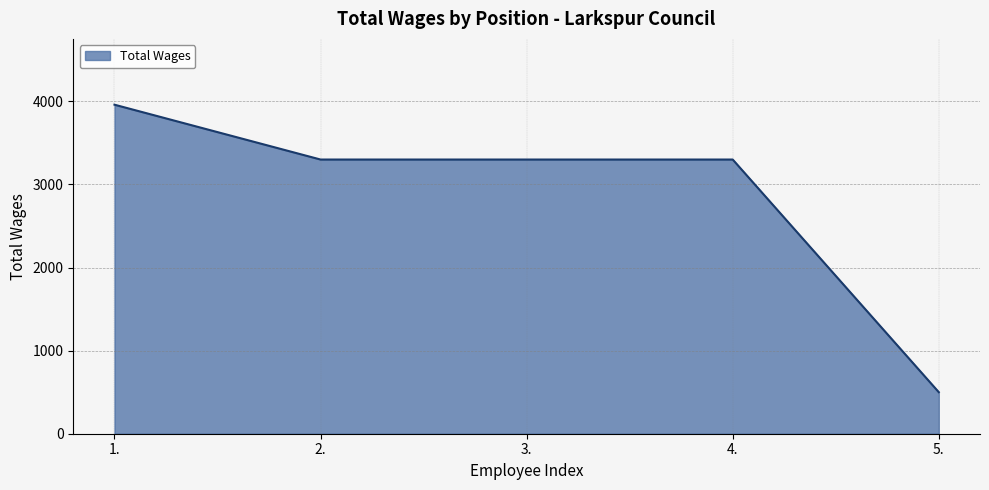

How many lines are shown in the chart?

1